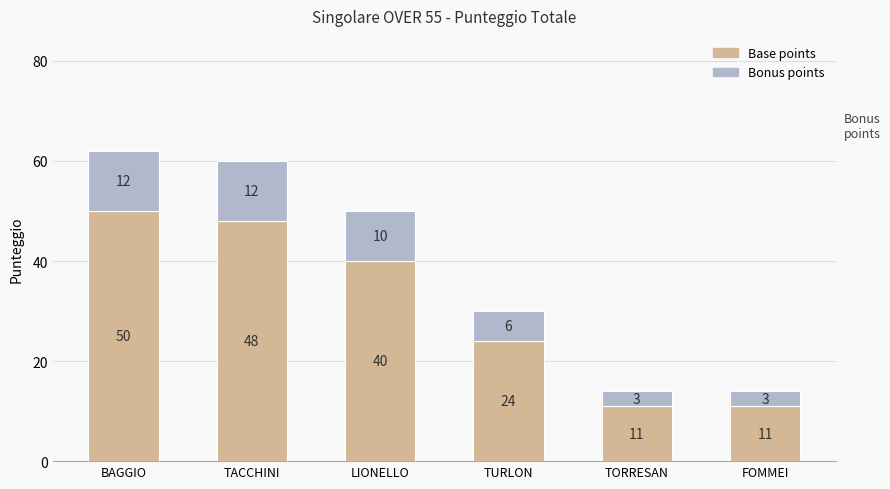

What is the difference between the maximum and minimum values in the Base points series?

39